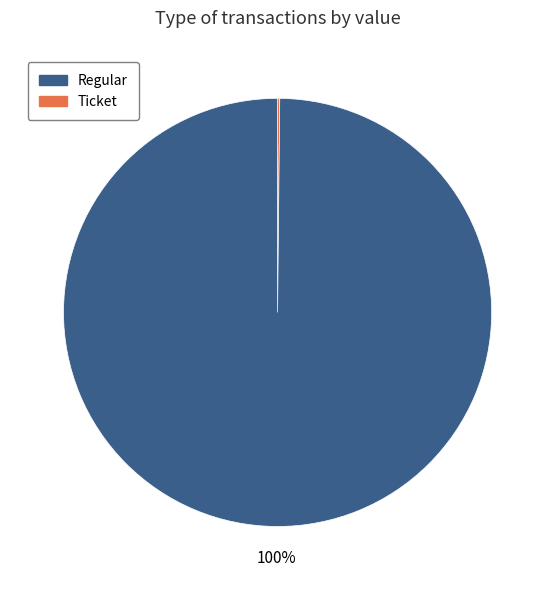

Is there any slice that represents more than half of the pie?

Yes